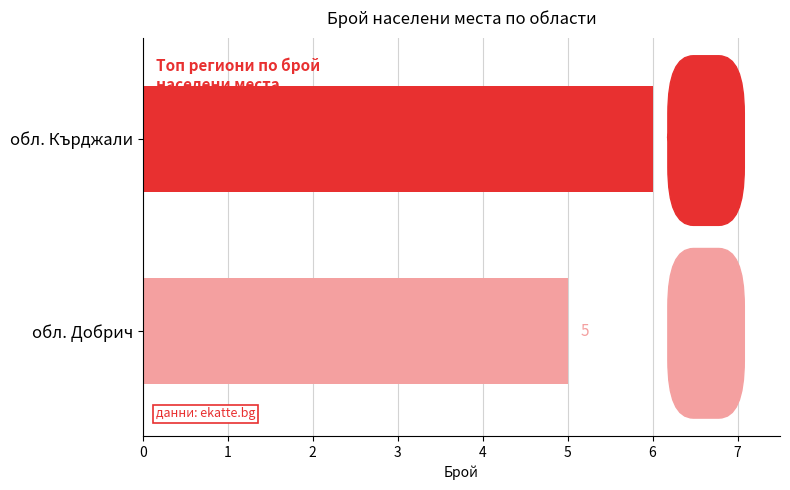

Count the number of data series in this chart.

2